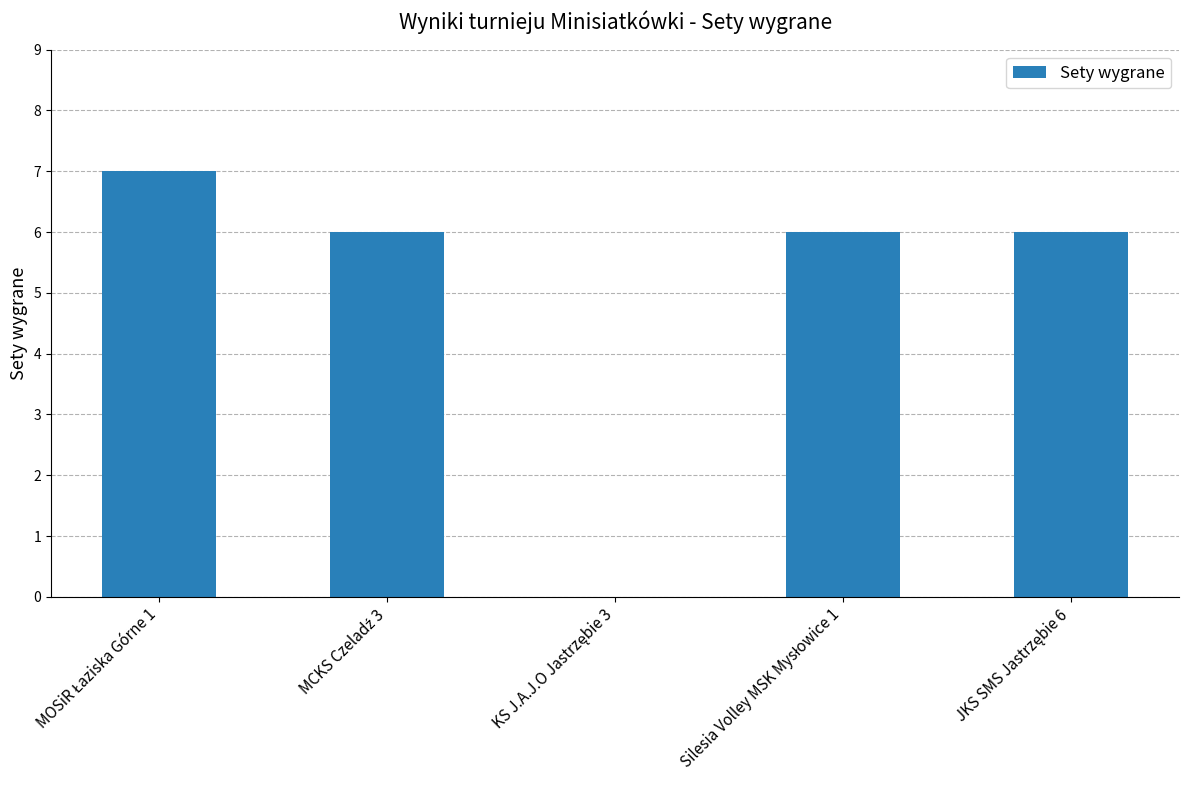

What is the maximum value shown in the chart?

7